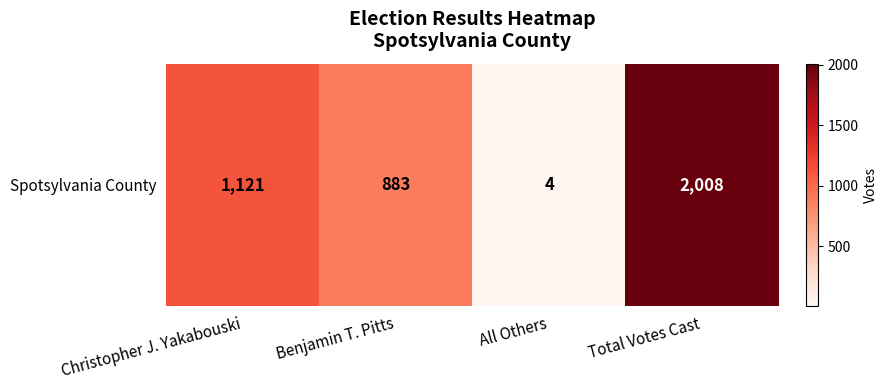

Between Benjamin T. Pitts and Christopher J. Yakabouski, which is larger?

Christopher J. Yakabouski